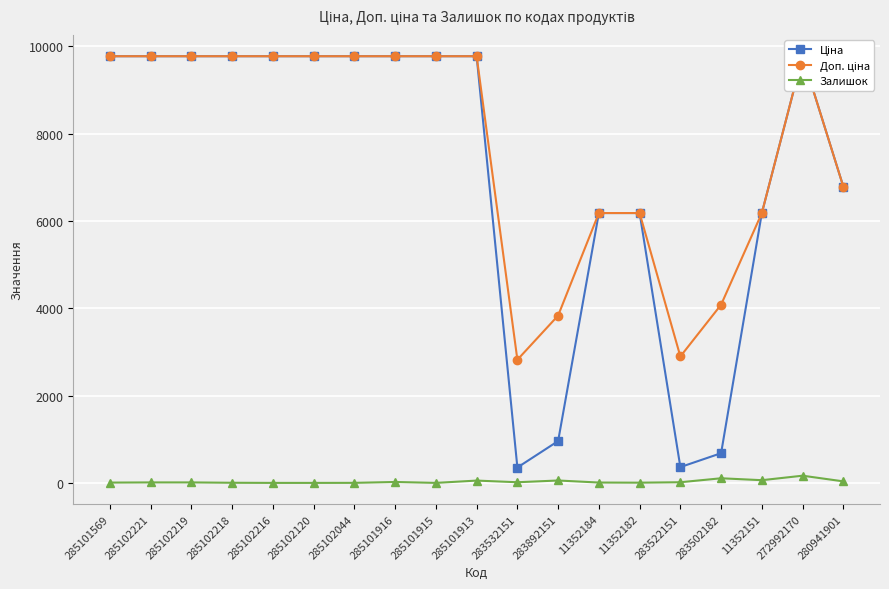

Is it true that Залишок equals 53 at 285101913?

True